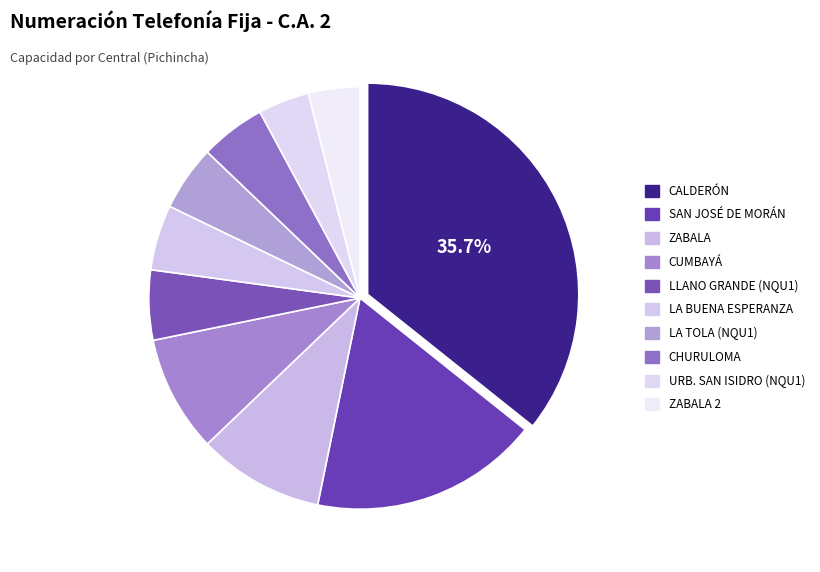

How many slices are in this pie chart?

10